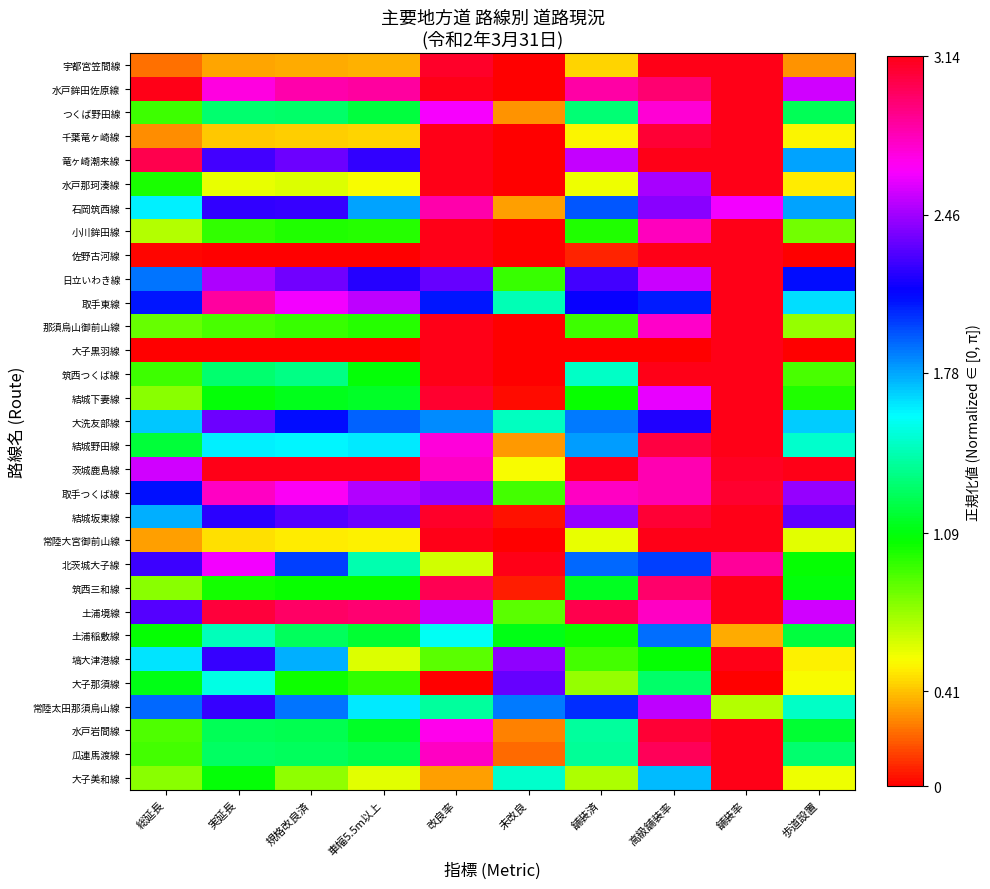

At which category is the sum across all series the highest?

舗装率